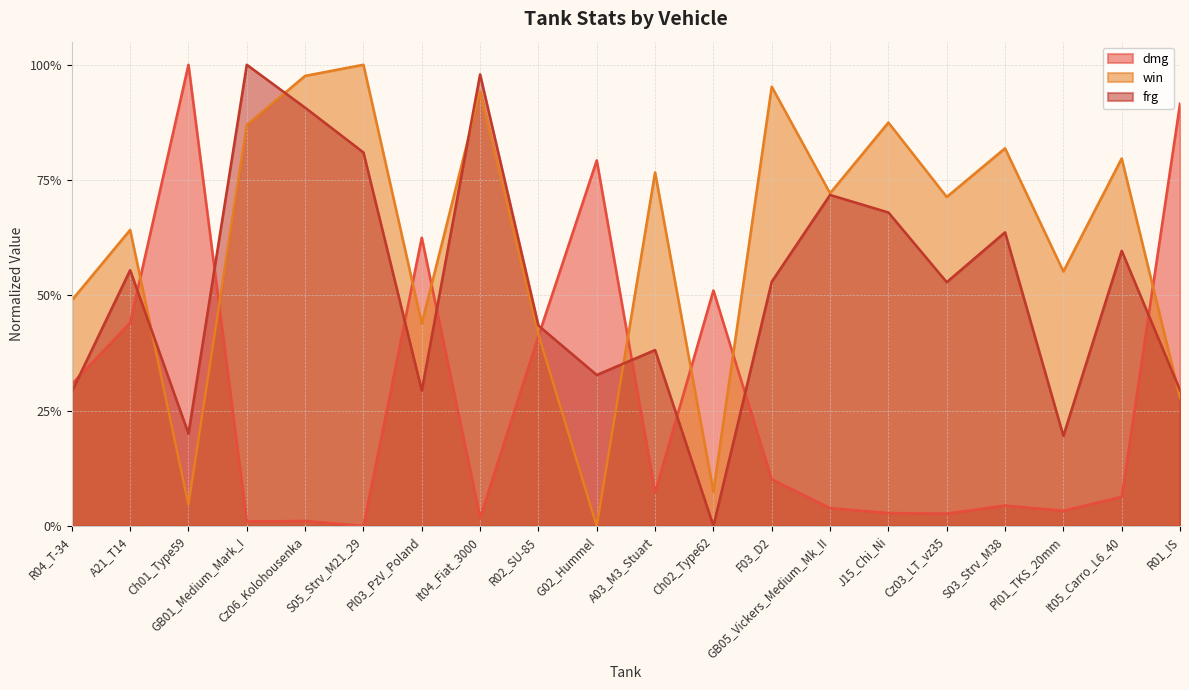

Reading left to right, what are all the values shown in this chart?

dmg: R04_T-34=0.3	A21_T14=0.4	Ch01_Type59=1.0	GB01_Medium_Mark_I=0.0	Cz06_Kolohousenka=0.0	S05_Strv_M21_29=0.0	Pl03_PzV_Poland=0.6	It04_Fiat_3000=0.0	R02_SU-85=0.4	G02_Hummel=0.8	A03_M3_Stuart=0.1	Ch02_Type62=0.5	F03_D2=0.1	GB05_Vickers_Medium_Mk_II=0.0	J15_Chi_Ni=0.0	Cz03_LT_vz35=0.0	S03_Strv_M38=0.0	Pl01_TKS_20mm=0.0	It05_Carro_L6_40=0.1	R01_IS=0.9
win: R04_T-34=0.5	A21_T14=0.6	Ch01_Type59=0.0	GB01_Medium_Mark_I=0.9	Cz06_Kolohousenka=1.0	S05_Strv_M21_29=1.0	Pl03_PzV_Poland=0.4	It04_Fiat_3000=0.9	R02_SU-85=0.4	G02_Hummel=0.0	A03_M3_Stuart=0.8	Ch02_Type62=0.1	F03_D2=1.0	GB05_Vickers_Medium_Mk_II=0.7	J15_Chi_Ni=0.9	Cz03_LT_vz35=0.7	S03_Strv_M38=0.8	Pl01_TKS_20mm=0.6	It05_Carro_L6_40=0.8	R01_IS=0.3
frg: R04_T-34=0.3	A21_T14=0.6	Ch01_Type59=0.2	GB01_Medium_Mark_I=1.0	Cz06_Kolohousenka=0.9	S05_Strv_M21_29=0.8	Pl03_PzV_Poland=0.3	It04_Fiat_3000=1.0	R02_SU-85=0.4	G02_Hummel=0.3	A03_M3_Stuart=0.4	Ch02_Type62=0.0	F03_D2=0.5	GB05_Vickers_Medium_Mk_II=0.7	J15_Chi_Ni=0.7	Cz03_LT_vz35=0.5	S03_Strv_M38=0.6	Pl01_TKS_20mm=0.2	It05_Carro_L6_40=0.6	R01_IS=0.3